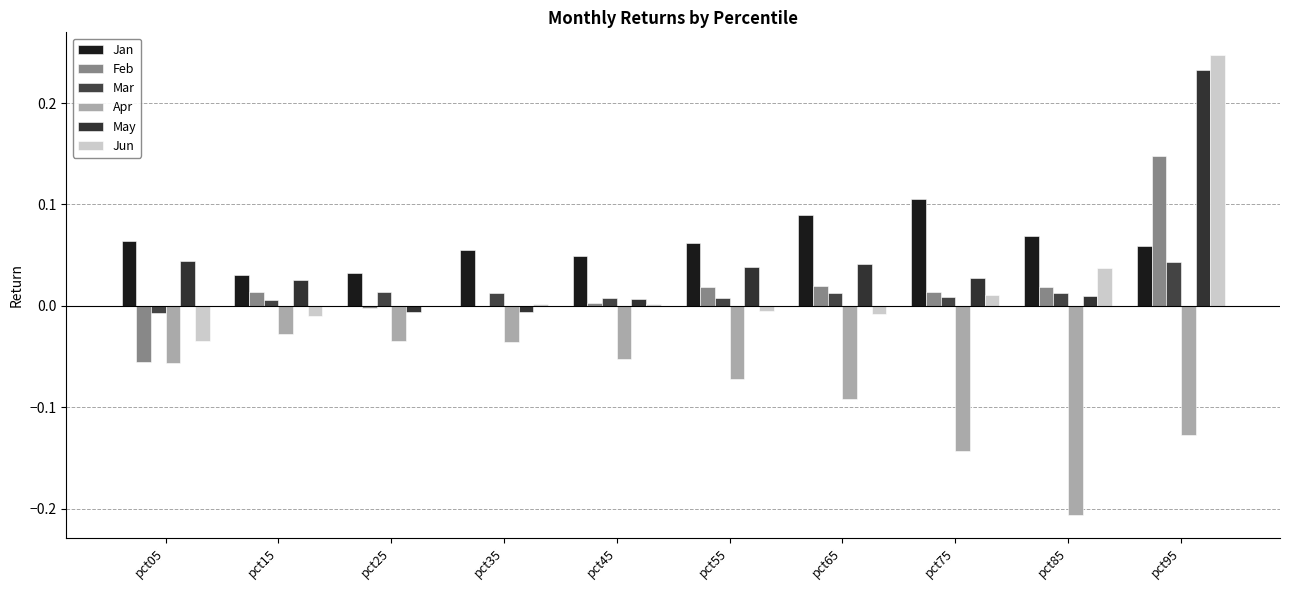

Which series has the largest total across all categories?

Jan